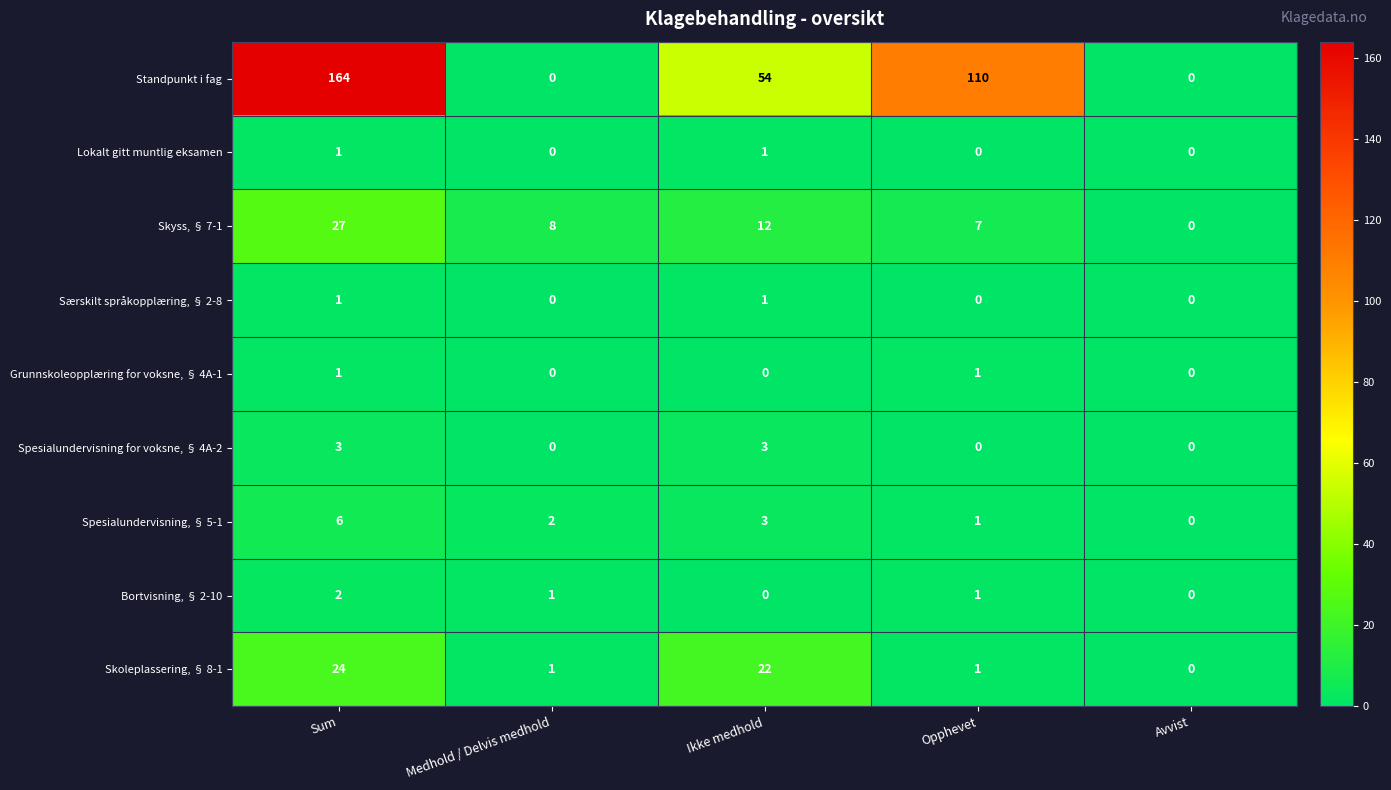

What is the difference between the second highest and minimum values in the Skyss, § 7-1 series?

12